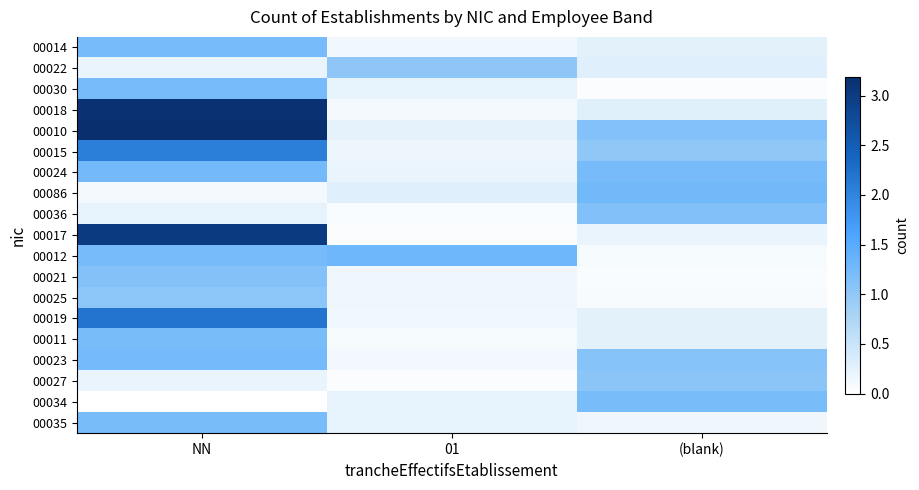

Which category has the highest value across all series?

NN